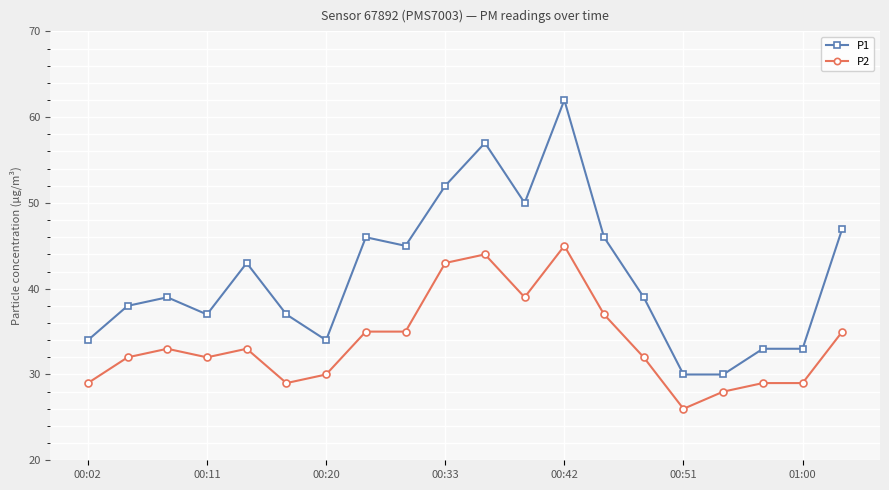

True or false: P1 has more than 2 interior local peaks.

True